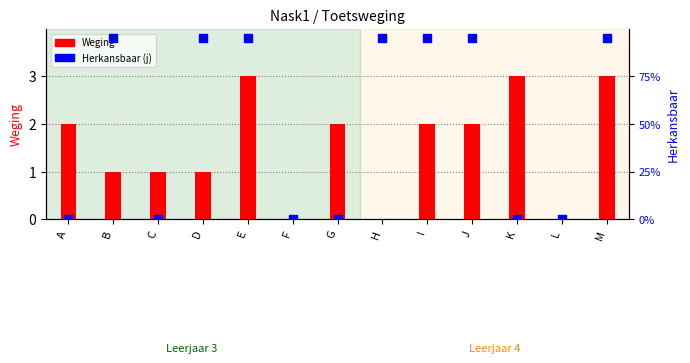

Which series has the widest spread of Y values?

Herkansbaar (j)